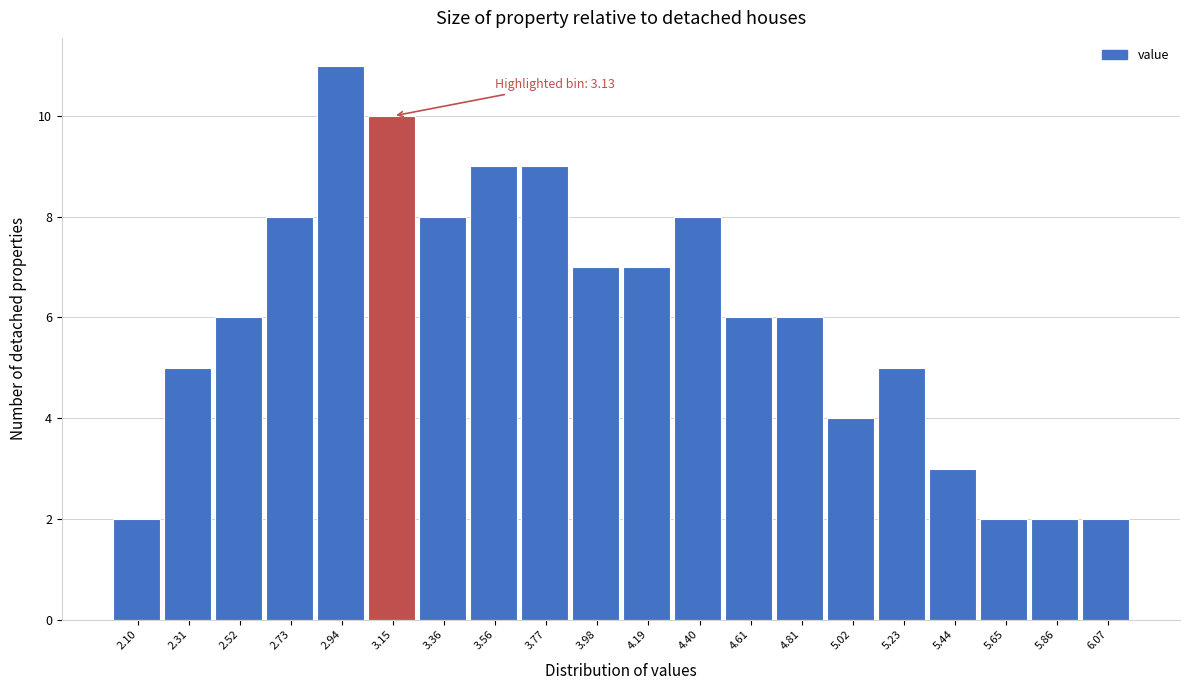

Over which range of the x-axis is the bar tallest?

2.85 to 3.05